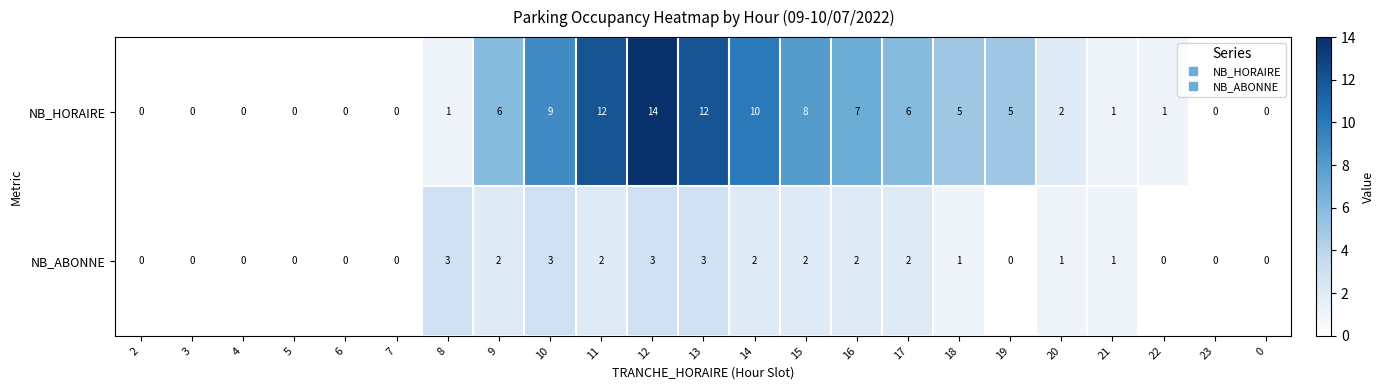

Rank the series by their maximum value, from lowest to highest.

NB_ABONNE, NB_HORAIRE